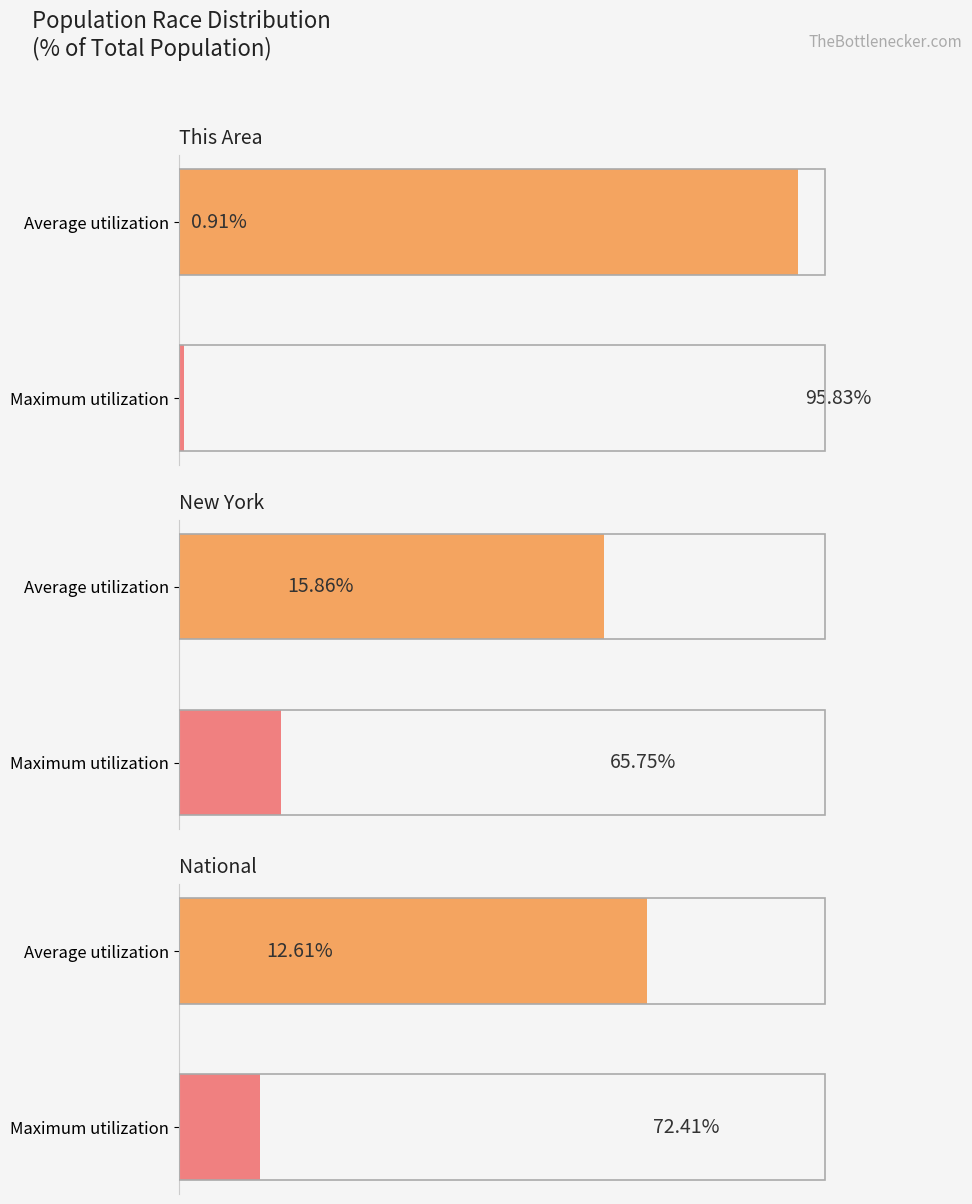

Which series changed the most between Maximum utilization and Average utilization?

This Area